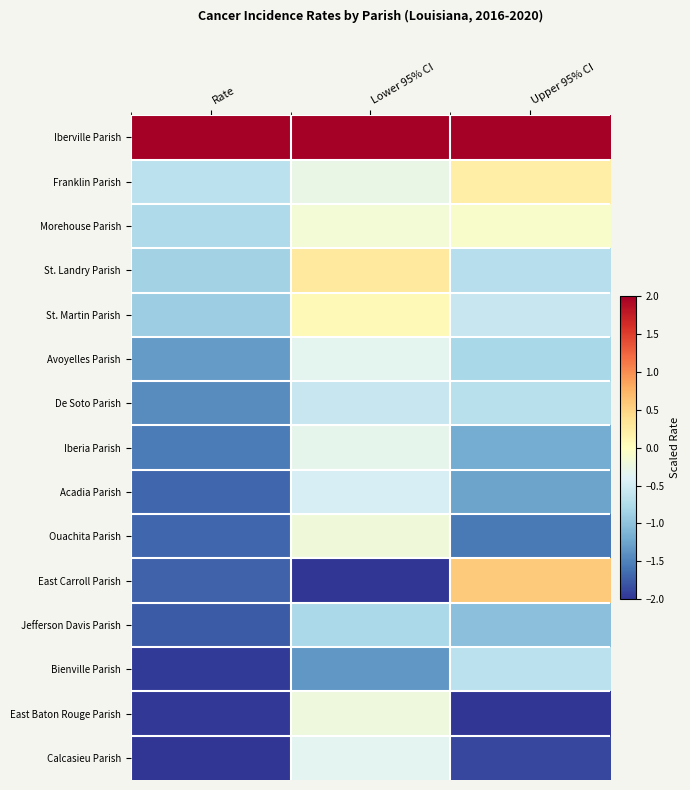

Reading right to left, extract all data points from this chart.

Iberville Parish: Upper 95% CI=2.0	Lower 95% CI=2.0	Rate=2.0
Franklin Parish: Upper 95% CI=0.2	Lower 95% CI=-0.3	Rate=-0.7
Morehouse Parish: Upper 95% CI=-0.1	Lower 95% CI=-0.2	Rate=-0.8
St. Landry Parish: Upper 95% CI=-0.7	Lower 95% CI=0.3	Rate=-0.9
St. Martin Parish: Upper 95% CI=-0.6	Lower 95% CI=0.1	Rate=-0.9
Avoyelles Parish: Upper 95% CI=-0.8	Lower 95% CI=-0.3	Rate=-1.3
De Soto Parish: Upper 95% CI=-0.7	Lower 95% CI=-0.6	Rate=-1.4
Iberia Parish: Upper 95% CI=-1.2	Lower 95% CI=-0.3	Rate=-1.5
Acadia Parish: Upper 95% CI=-1.3	Lower 95% CI=-0.5	Rate=-1.7
Ouachita Parish: Upper 95% CI=-1.6	Lower 95% CI=-0.2	Rate=-1.7
East Carroll Parish: Upper 95% CI=0.6	Lower 95% CI=-2.0	Rate=-1.7
Jefferson Davis Parish: Upper 95% CI=-1.0	Lower 95% CI=-0.8	Rate=-1.8
Bienville Parish: Upper 95% CI=-0.7	Lower 95% CI=-1.4	Rate=-2.0
East Baton Rouge Parish: Upper 95% CI=-2.0	Lower 95% CI=-0.2	Rate=-2.0
Calcasieu Parish: Upper 95% CI=-1.9	Lower 95% CI=-0.4	Rate=-2.0